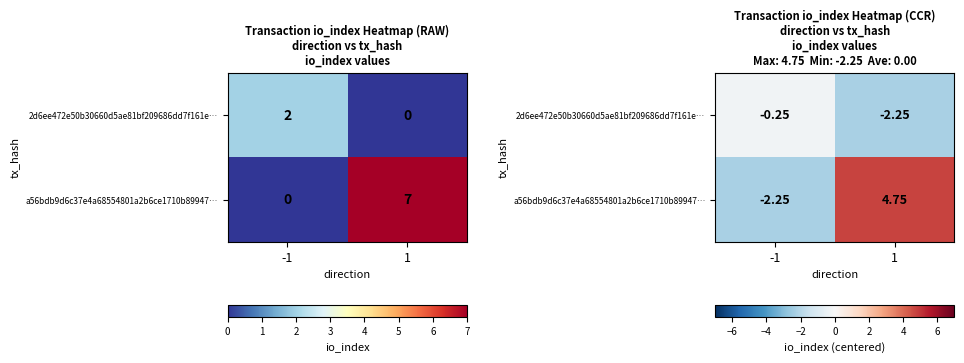

At 1, list the series in order from largest to smallest.

a56bdb9d6c37e4a68554801a2b6ce1710b89947…, 2d6ee472e50b30660d5ae81bf209686dd7f161e…